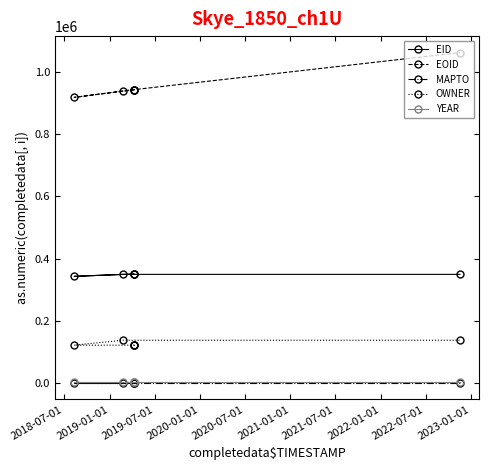

At how many categories does at least one series exceed 173936?

6